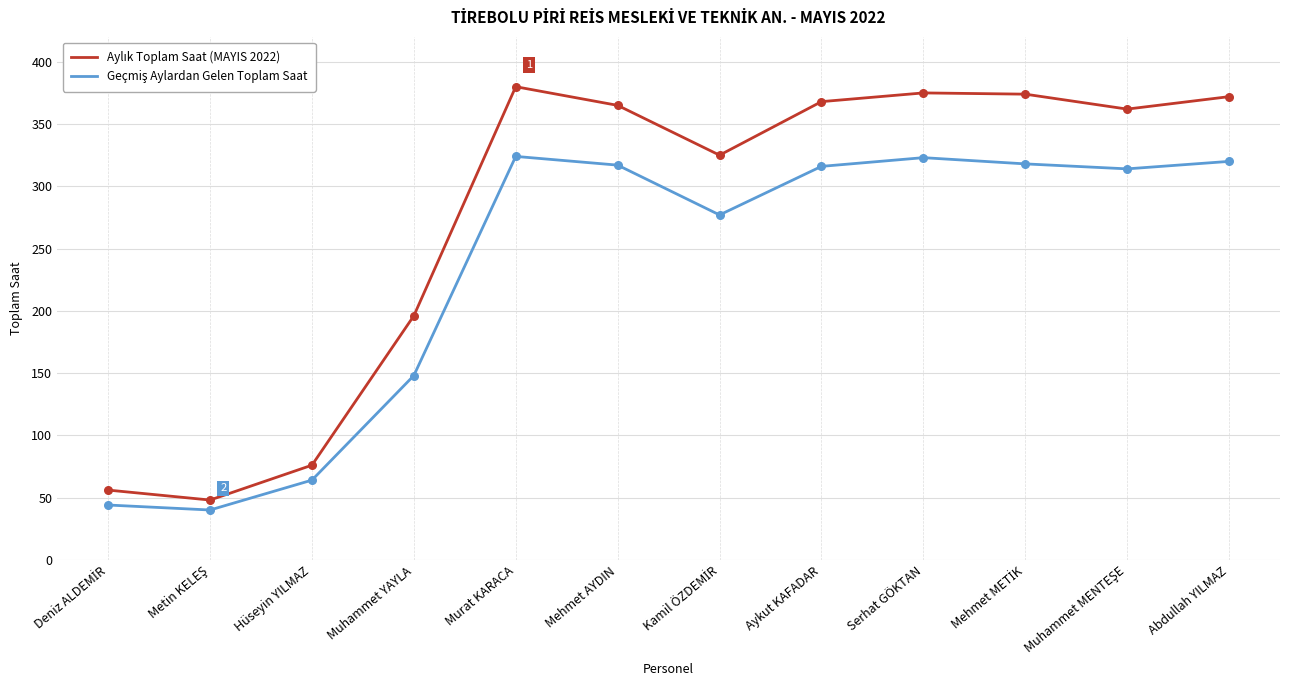

What is the total value across all series at Mehmet AYDIN?

682